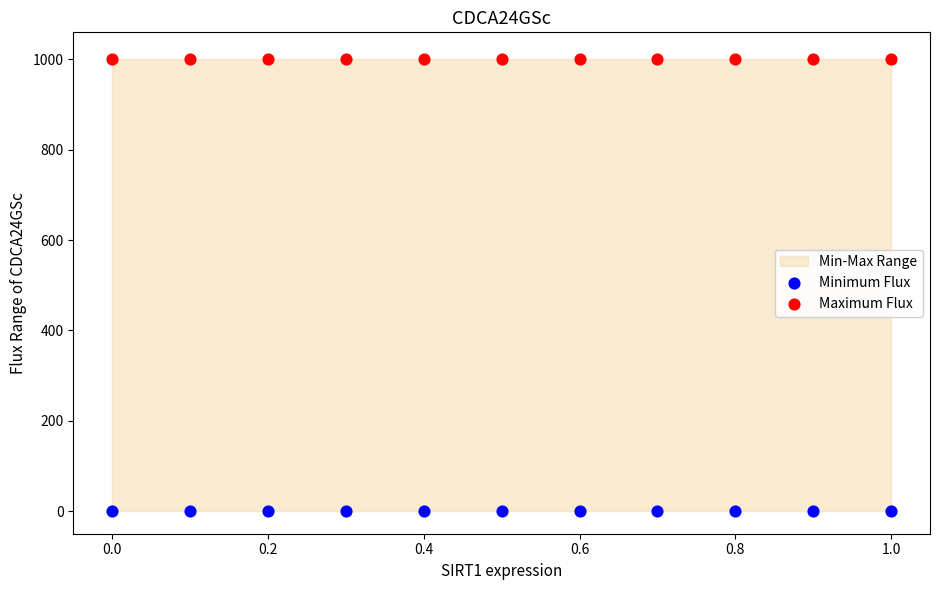

Which series reaches the minimum Y coordinate?

Minimum Flux